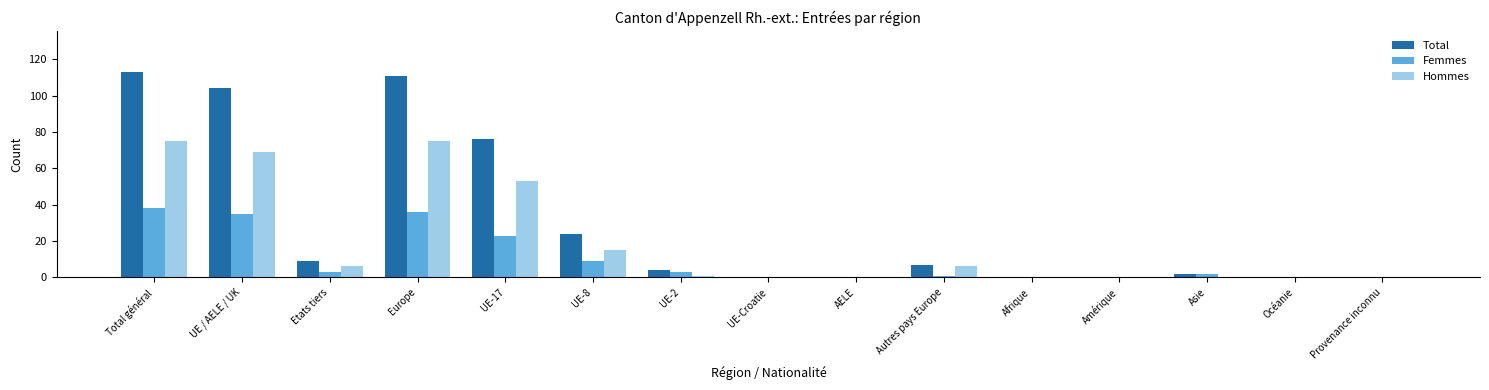

How many distinct data groups are displayed?

3